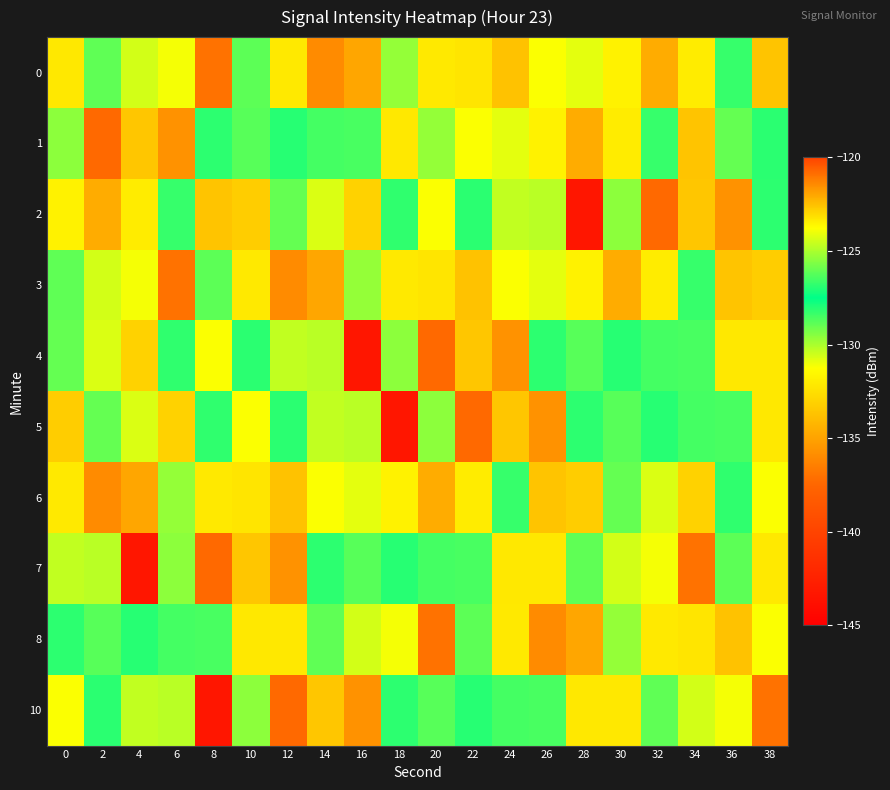

Reading left to right, extract all data points from this chart.

0: 0=-132.2	2=-128.9	4=-124.4	6=-131.1	8=-137.0	10=-128.9	12=-132.1	14=-136.0	16=-134.8	18=-129.7	20=-132.1	22=-132.3	24=-122.6	26=-131.2	28=-130.8	30=-131.7	32=-122.1	34=-132.0	36=-126.7	38=-133.6
1: 0=-125.4	2=-137.4	4=-133.5	6=-121.6	8=-126.9	10=-126.2	12=-128.1	14=-128.5	16=-128.6	18=-132.2	20=-129.7	22=-131.2	24=-130.8	26=-131.7	28=-122.1	30=-132.0	32=-126.7	34=-133.6	36=-126.0	38=-128.1
2: 0=-131.7	2=-122.1	4=-132.0	6=-126.7	8=-133.6	10=-133.3	12=-126.0	14=-130.7	16=-133.0	18=-126.8	20=-131.2	22=-128.1	24=-124.6	26=-130.3	28=-143.3	30=-125.4	32=-137.4	34=-133.5	36=-121.6	38=-126.9
3: 0=-128.9	2=-124.4	4=-131.1	6=-137.0	8=-128.9	10=-132.1	12=-136.0	14=-134.8	16=-129.7	18=-132.1	20=-132.3	22=-122.6	24=-131.2	26=-130.8	28=-131.7	30=-122.1	32=-132.0	34=-126.7	36=-133.6	38=-133.3
4: 0=-126.0	2=-130.7	4=-133.0	6=-126.8	8=-131.2	10=-128.1	12=-124.6	14=-130.3	16=-143.3	18=-125.4	20=-137.4	22=-133.5	24=-121.6	26=-126.9	28=-126.2	30=-128.1	32=-128.5	34=-128.6	36=-132.2	38=-132.2
5: 0=-133.3	2=-126.0	4=-130.7	6=-133.0	8=-126.8	10=-131.2	12=-128.1	14=-124.6	16=-130.3	18=-143.3	20=-125.4	22=-137.4	24=-133.5	26=-121.6	28=-126.9	30=-126.2	32=-128.1	34=-128.5	36=-128.6	38=-132.2
6: 0=-132.1	2=-136.0	4=-134.8	6=-129.7	8=-132.1	10=-132.3	12=-122.6	14=-131.2	16=-130.8	18=-131.7	20=-122.1	22=-132.0	24=-126.7	26=-133.6	28=-133.3	30=-126.0	32=-130.7	34=-133.0	36=-126.8	38=-131.2
7: 0=-124.6	2=-130.3	4=-143.3	6=-125.4	8=-137.4	10=-133.5	12=-121.6	14=-126.9	16=-126.2	18=-128.1	20=-128.5	22=-128.6	24=-132.2	26=-132.2	28=-128.9	30=-124.4	32=-131.1	34=-137.0	36=-128.9	38=-132.1
8: 0=-126.9	2=-126.2	4=-128.1	6=-128.5	8=-128.6	10=-132.2	12=-132.2	14=-128.9	16=-124.4	18=-131.1	20=-137.0	22=-128.9	24=-132.1	26=-136.0	28=-134.8	30=-129.7	32=-132.1	34=-132.3	36=-122.6	38=-131.2
10: 0=-131.2	2=-128.1	4=-124.6	6=-130.3	8=-143.3	10=-125.4	12=-137.4	14=-133.5	16=-121.6	18=-126.9	20=-126.2	22=-128.1	24=-128.5	26=-128.6	28=-132.2	30=-132.2	32=-128.9	34=-124.4	36=-131.1	38=-137.0